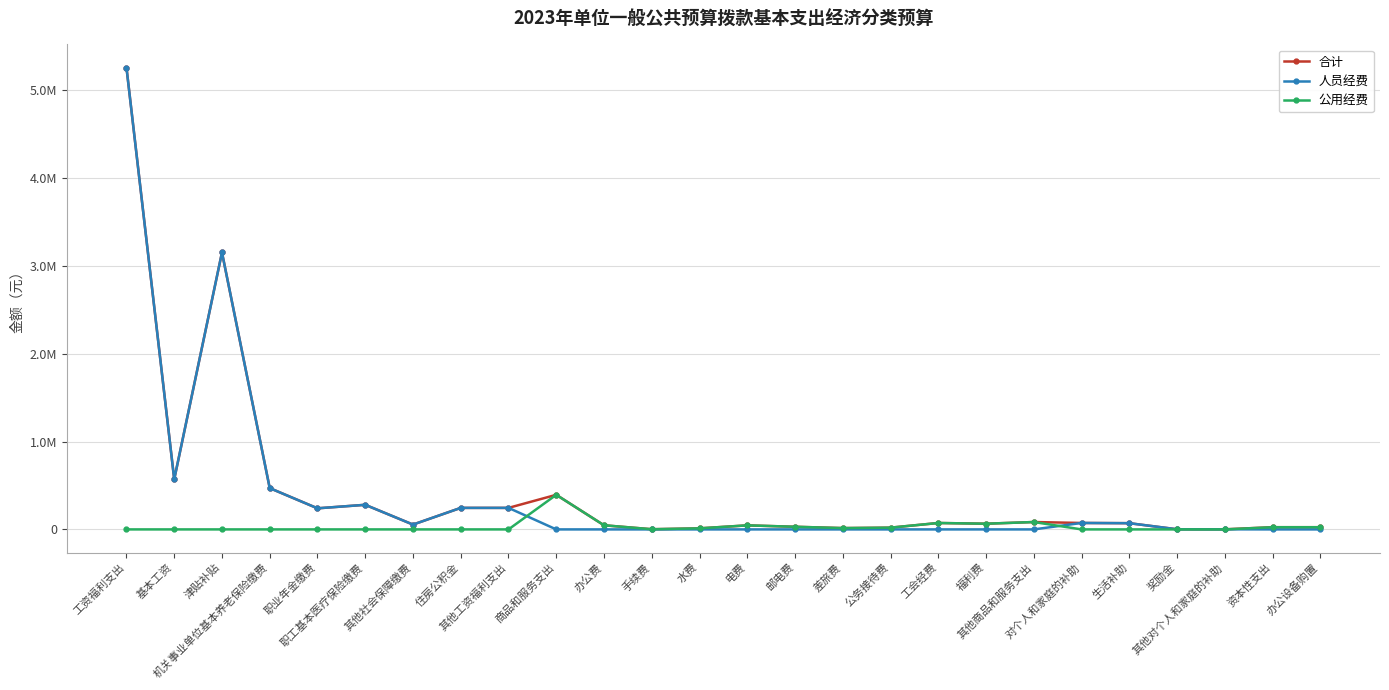

Where is the first local maximum for 人员经费?

津贴补贴